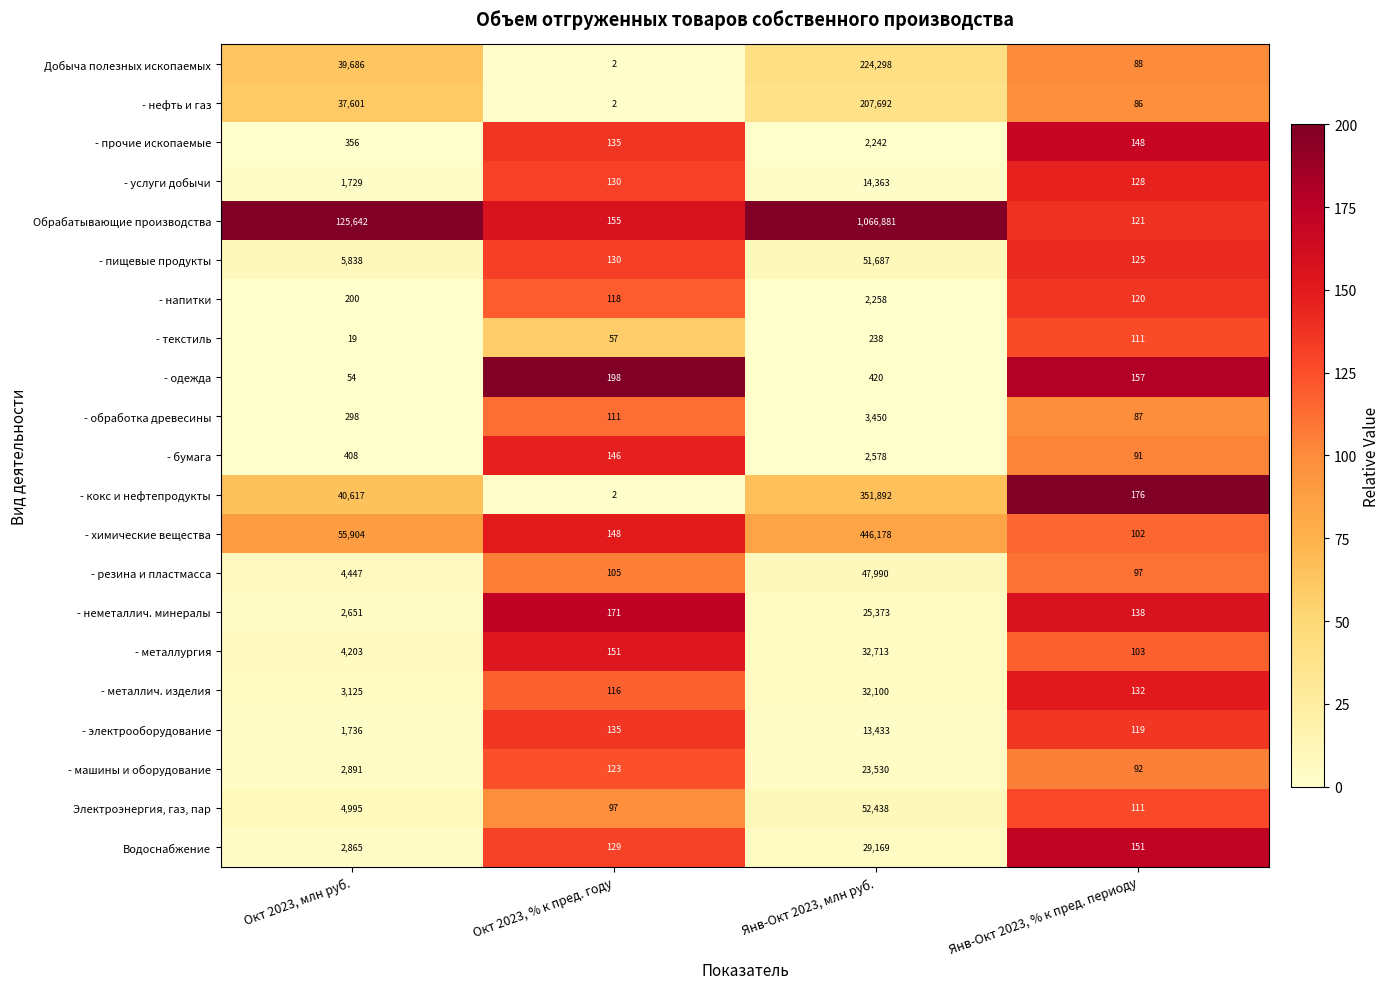

What is the spread (max minus min) of values at Окт 2023, % к пред. году?

196